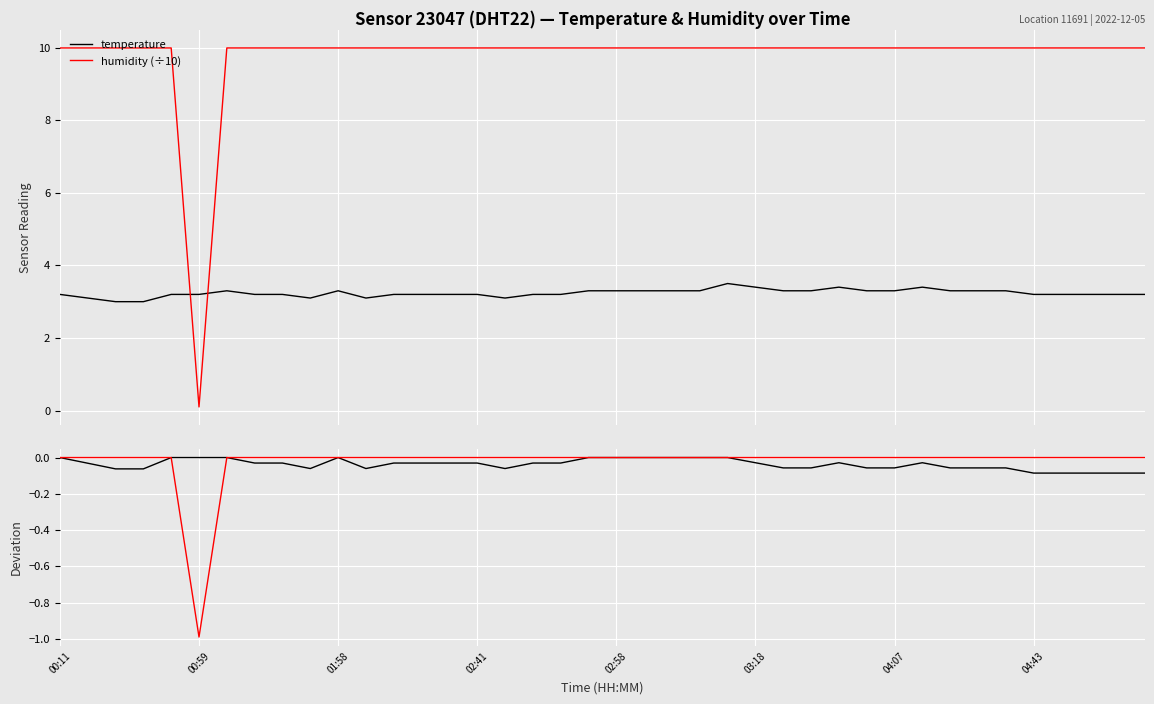

What is the difference between the highest and lowest values at 9?

10.1